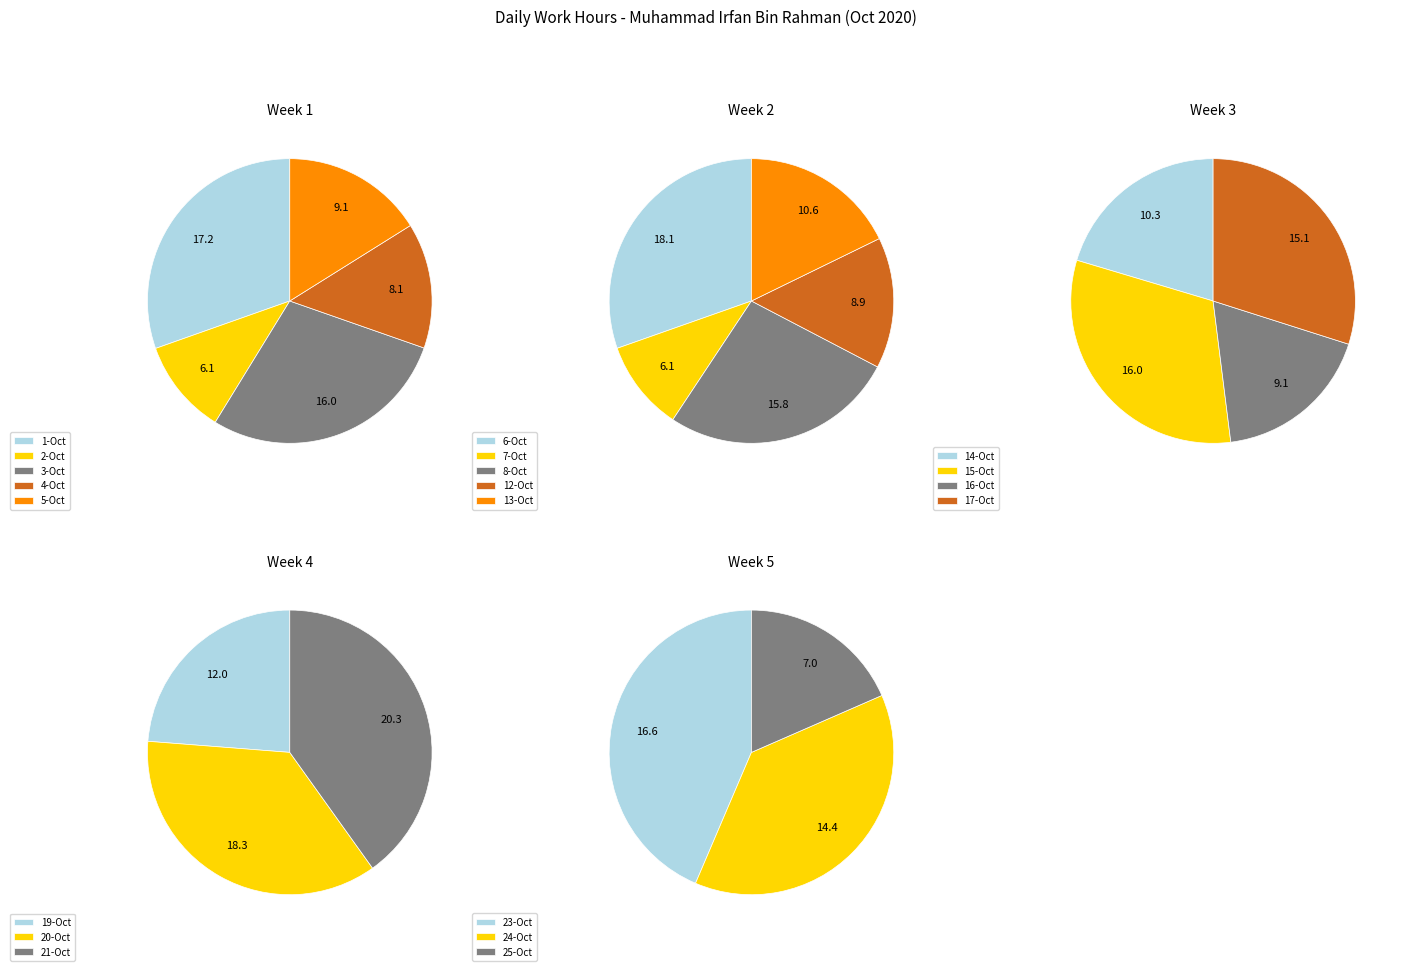

What percentage is NOT represented by 25-Oct?

97.2%